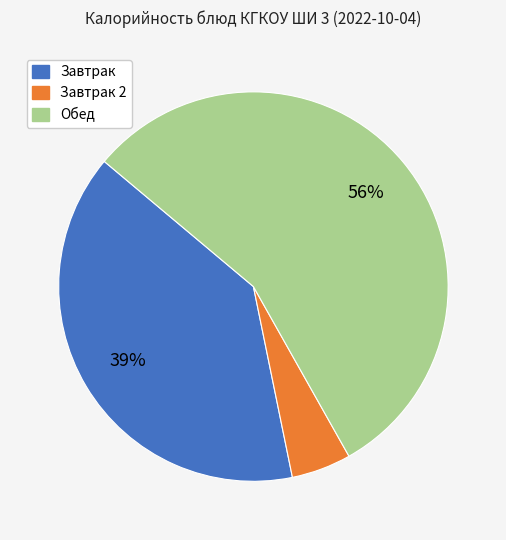

Does any single category account for the majority?

Yes